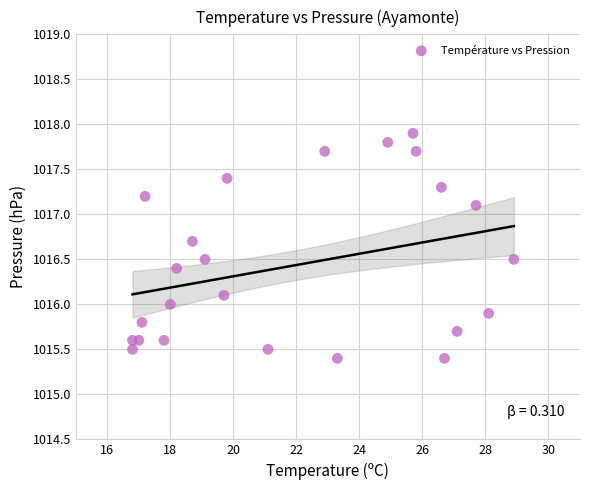

What is the range of X values (max minus min)?

12.1